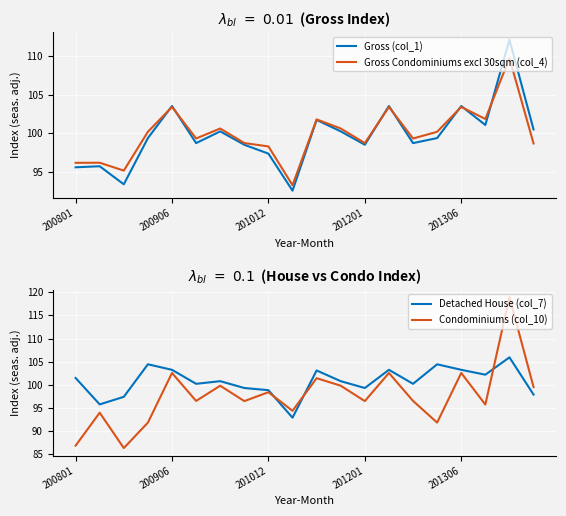

What is the maximum value for Gross (col_1)?

112.1